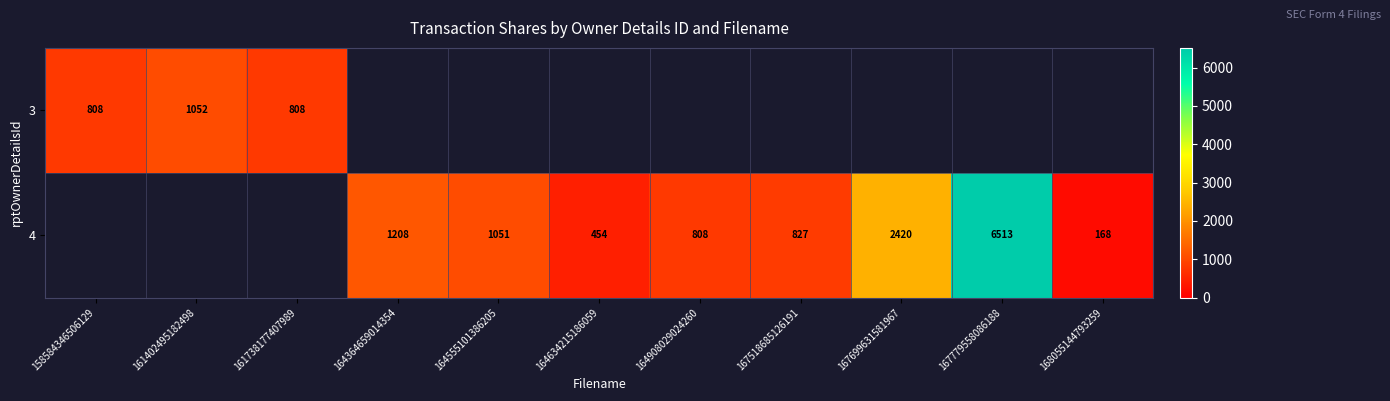

The 4 series shows 1326 at 164908029024260. True or false?

False